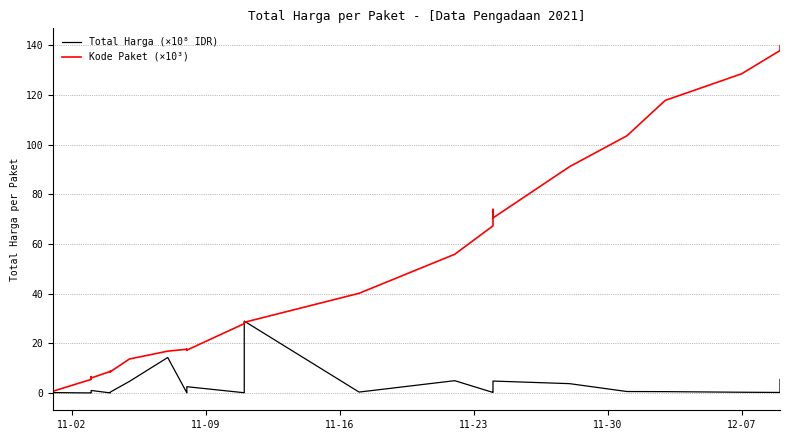

What is the value of the Kode Paket (×10³) point at the 29th from the left?

70.5